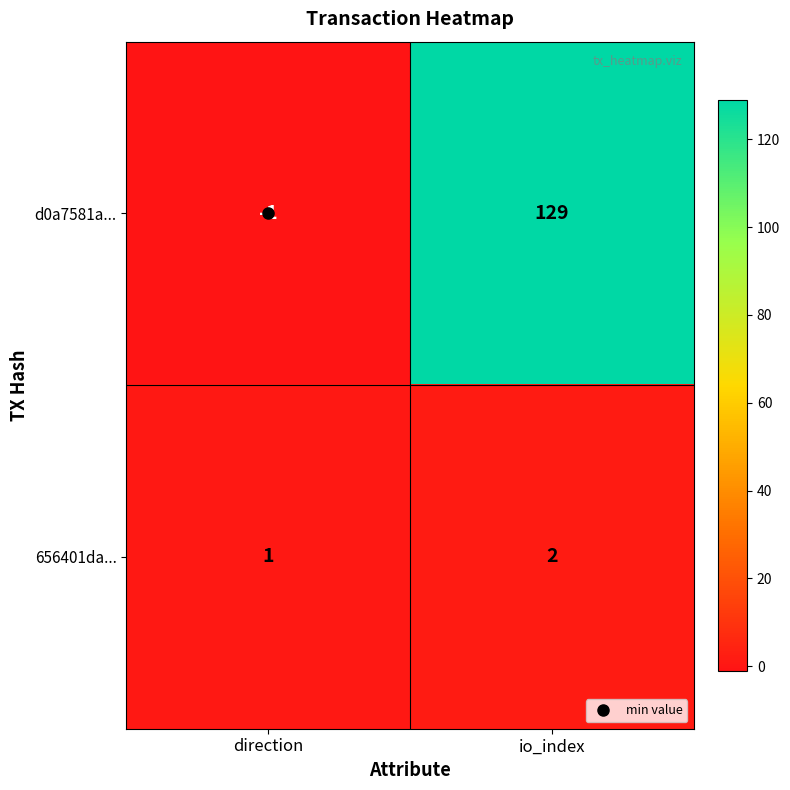

What is the difference between the maximum and minimum values in the d0a7581a... series?

130